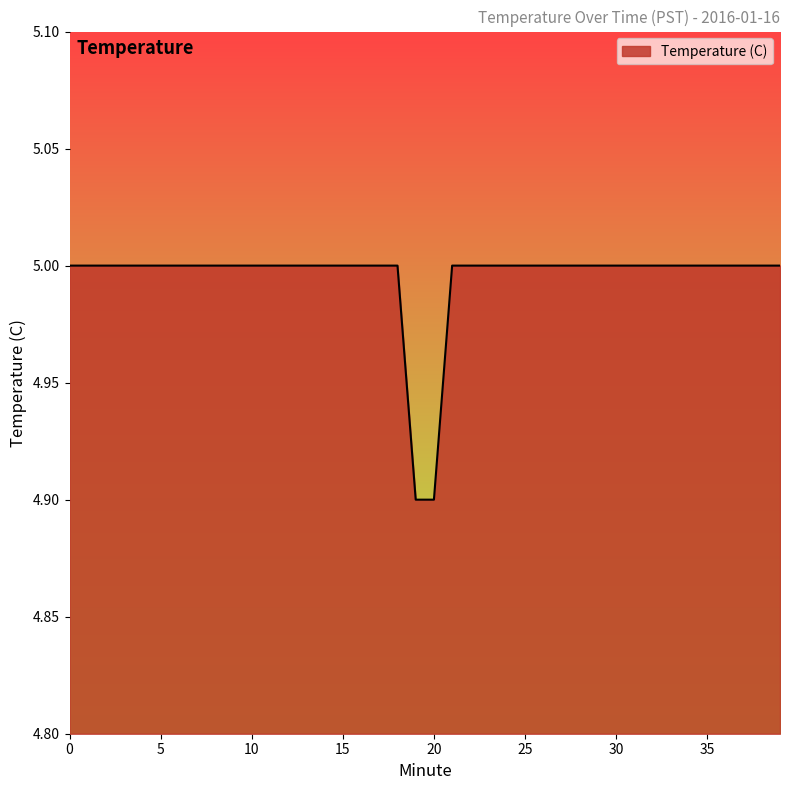

What is the minimum value shown in the chart?

4.9